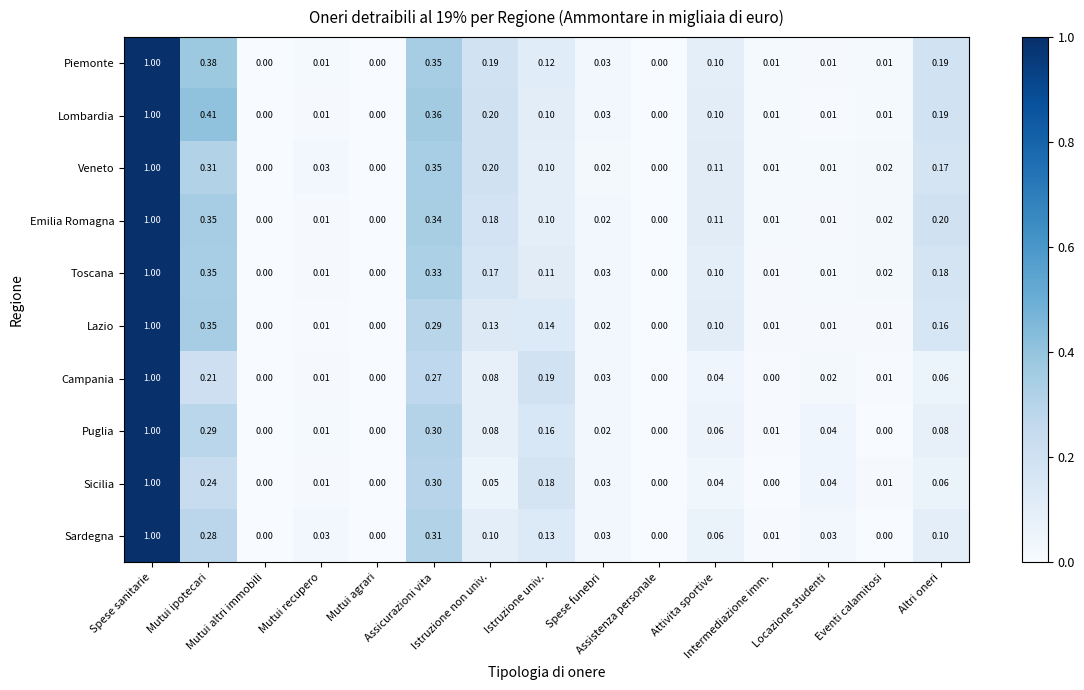

Which series has the largest total across all categories?

Lombardia